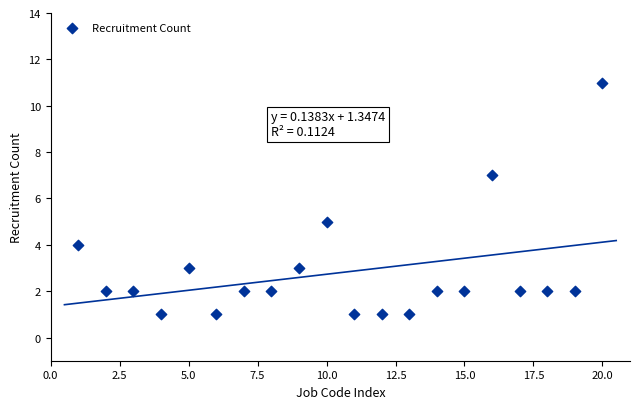

What is the range of X values (max minus min)?

19